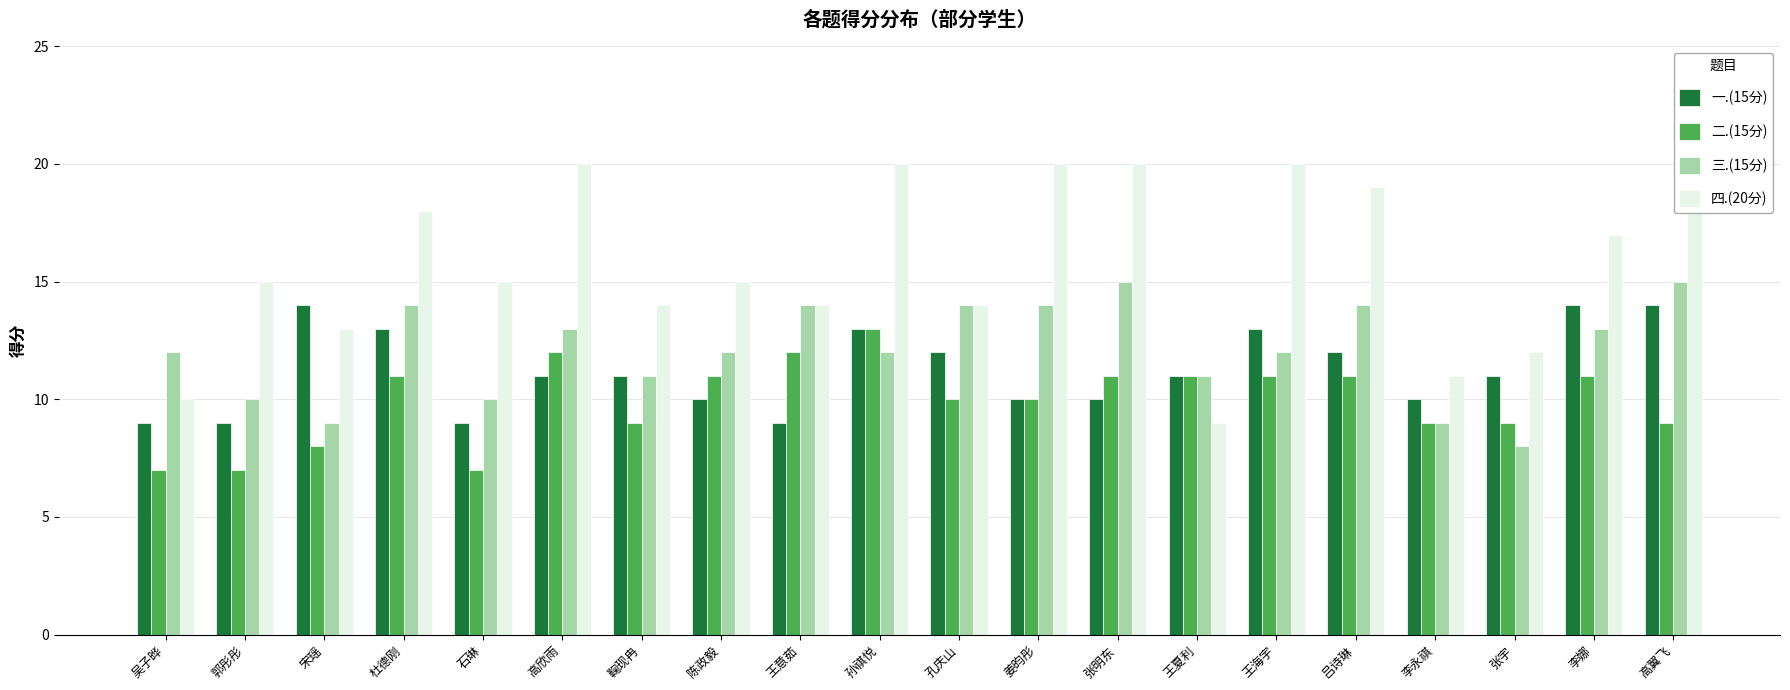

How many groups of bars are there?

20